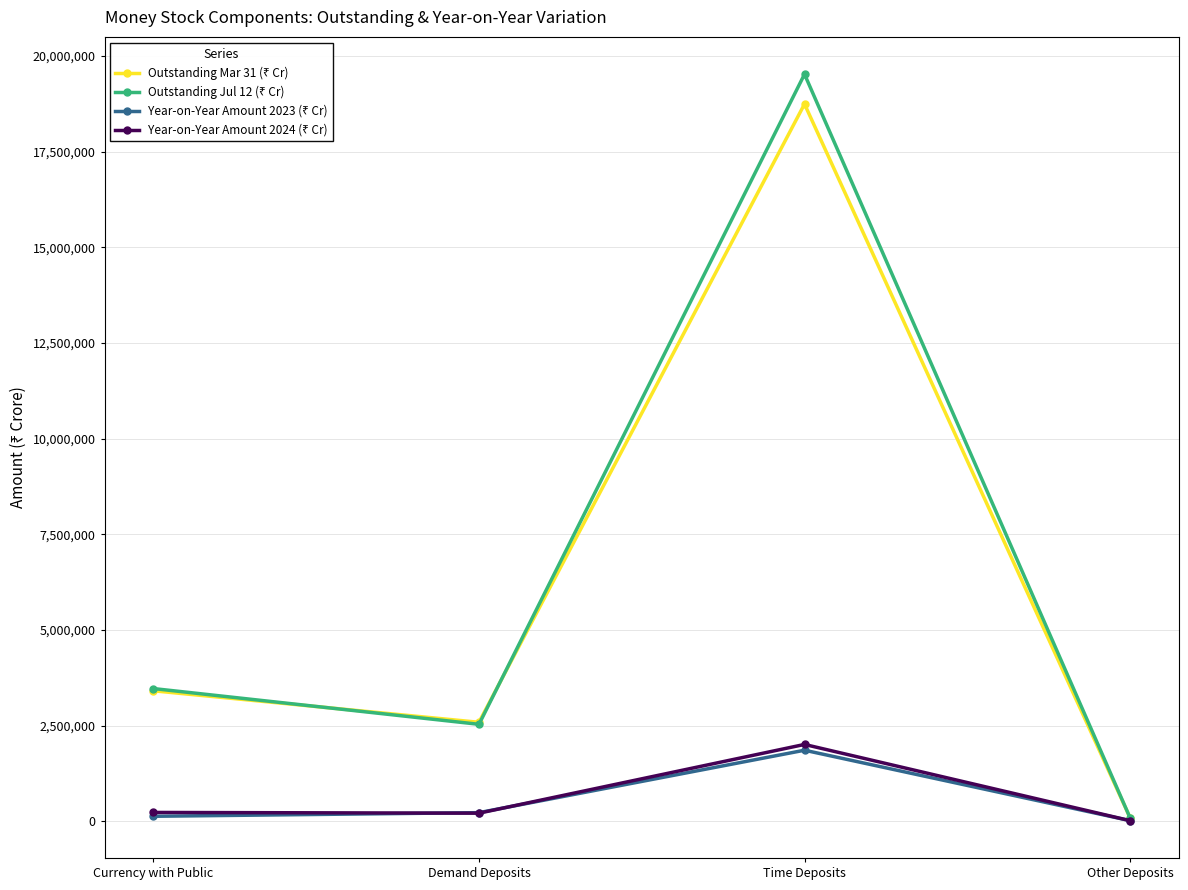

What is the label of the 3rd point from the right?

Demand Deposits